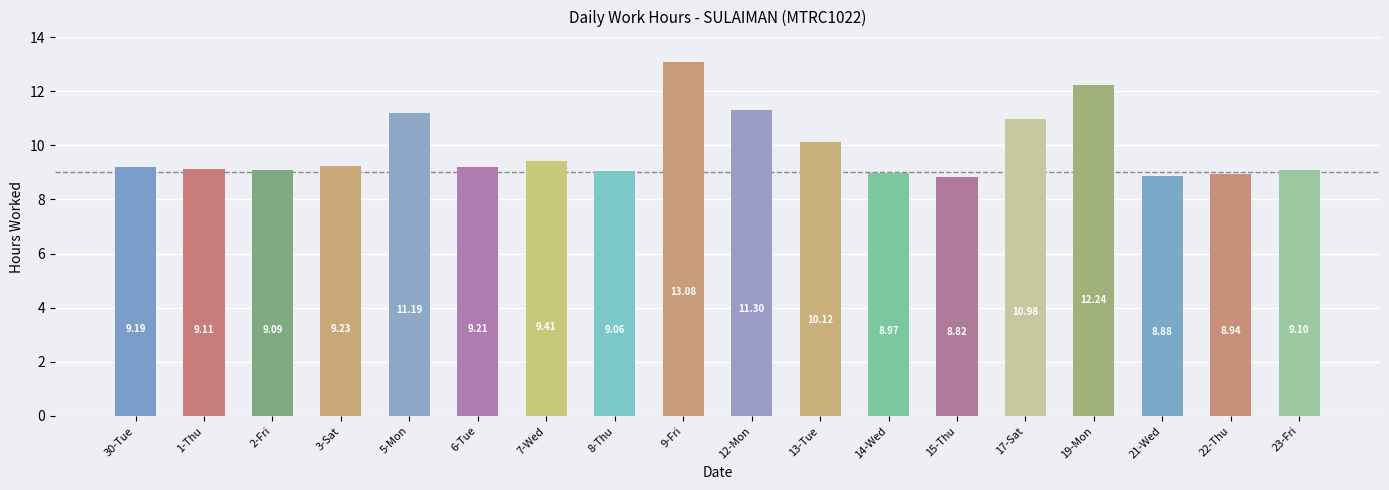

What is the approximate value at 15-Thu?

8.8